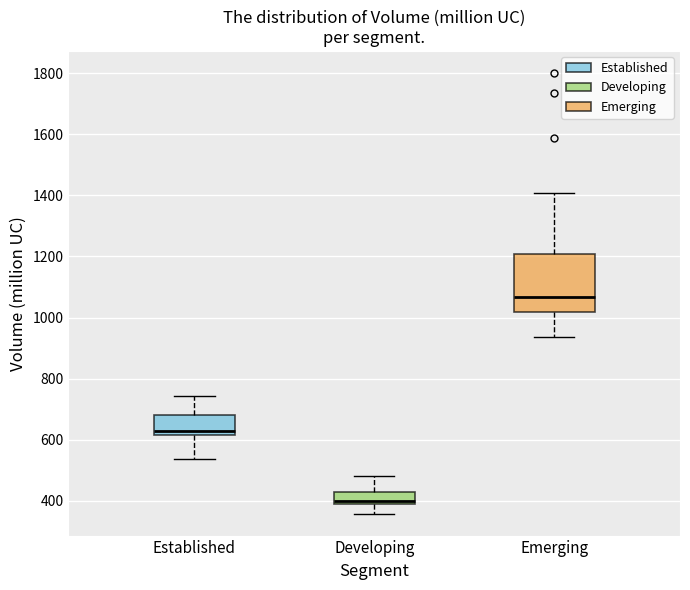

Where is the upper edge of the box for Developing on the y-axis? The values are not printed on the chart, so give them approximately, as read against the axis.

420